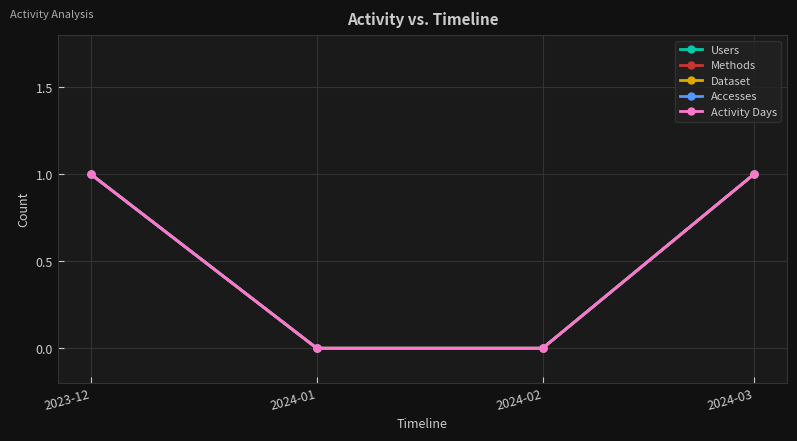

What is the approximate value of Users at 2023-12?

1